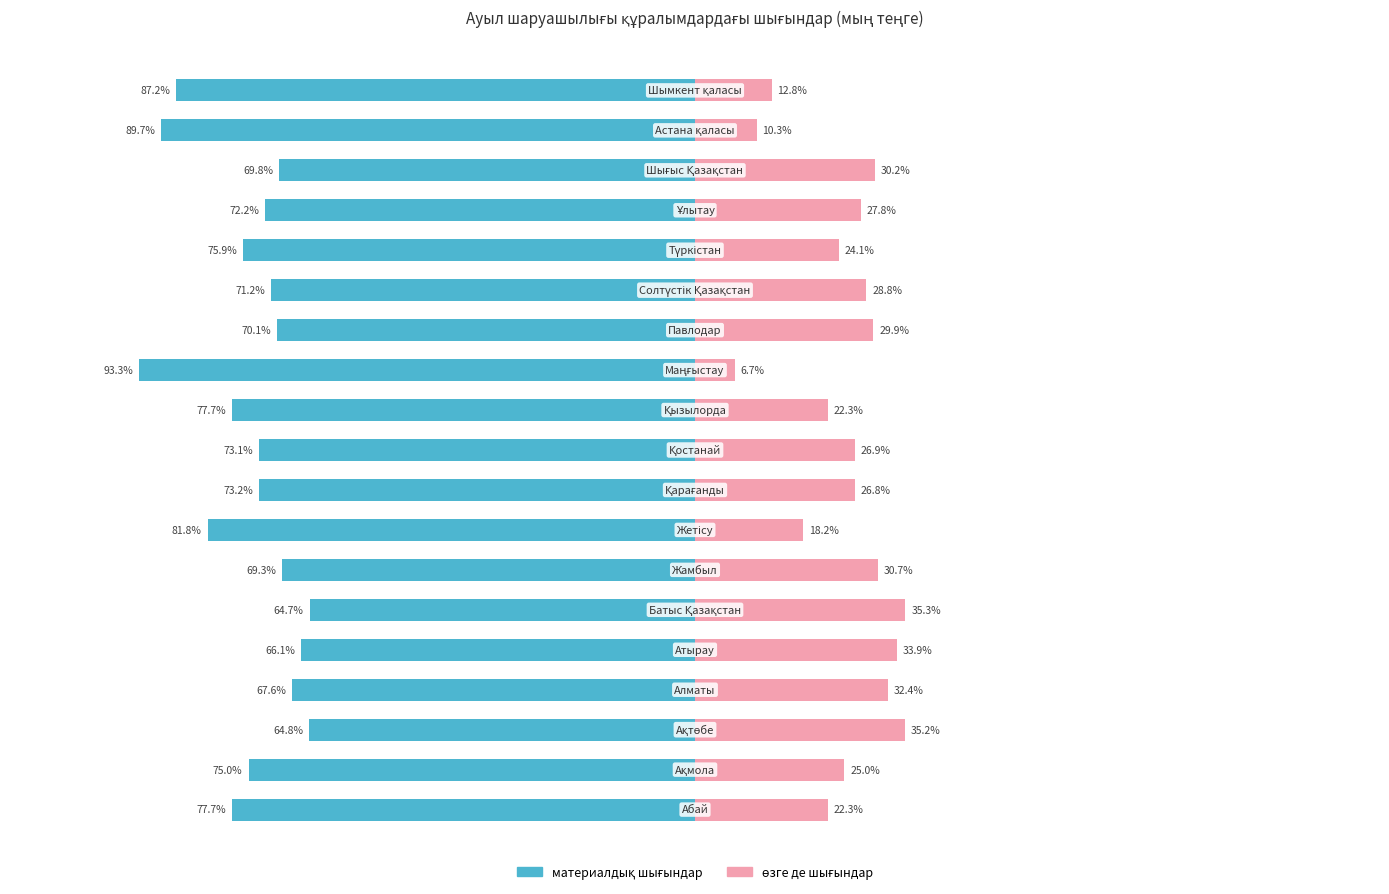

What is the value of the материалдық шығындар bar at the 9th from the left?

-73.2